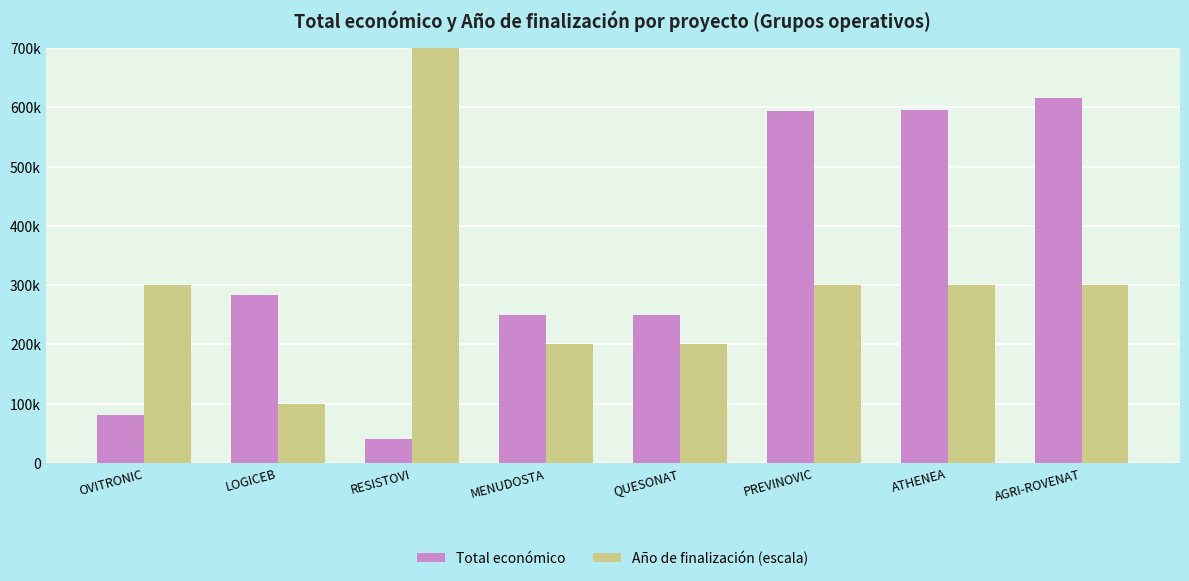

Which series has the largest total across all categories?

Año de finalización (escala)